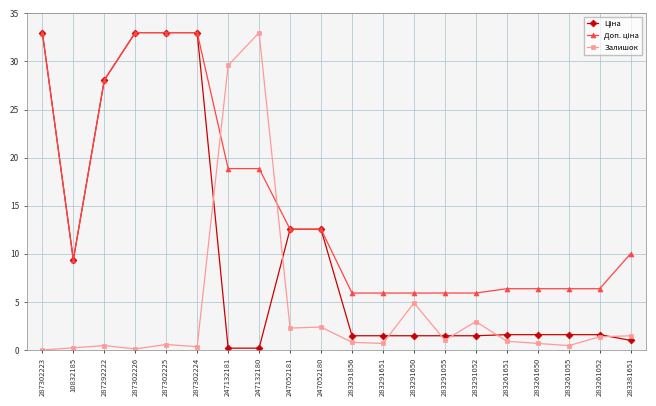

Is this an area chart (filled region under the line)?

No